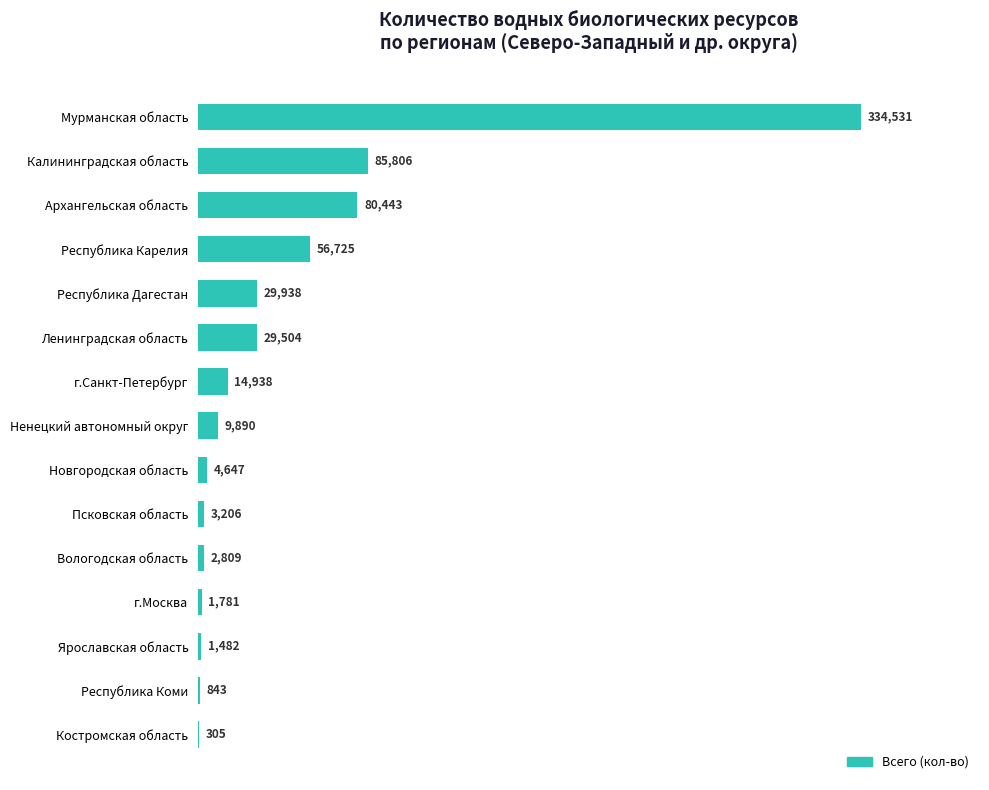

What is the sum of the values at Вологодская область and Ненецкий автономный округ?

12699